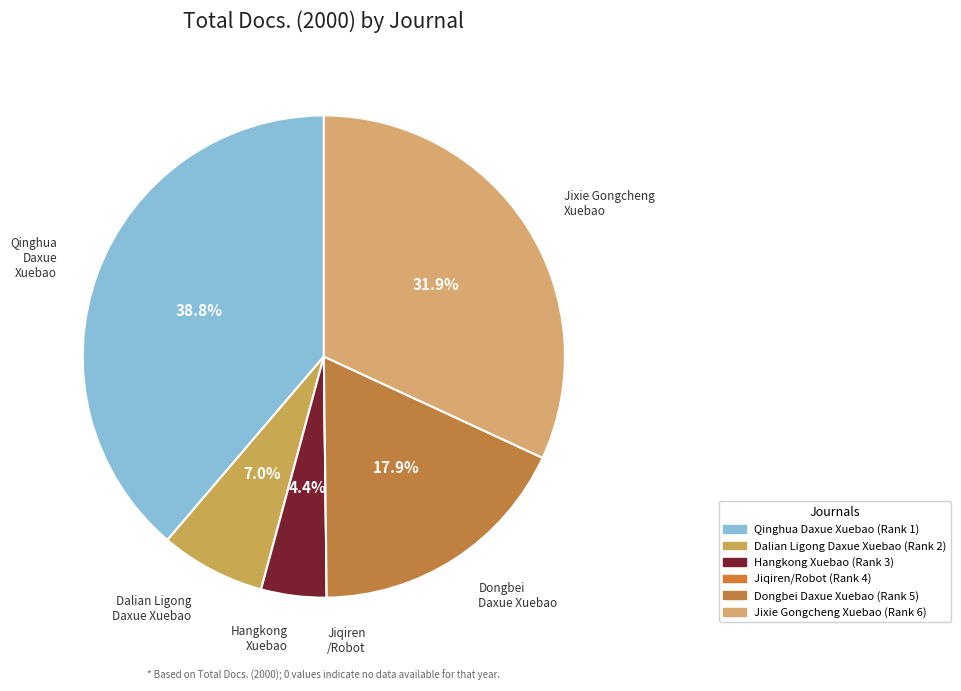

Is Dalian Ligong Daxue Xuebao (Rank 2) the majority of the pie?

No